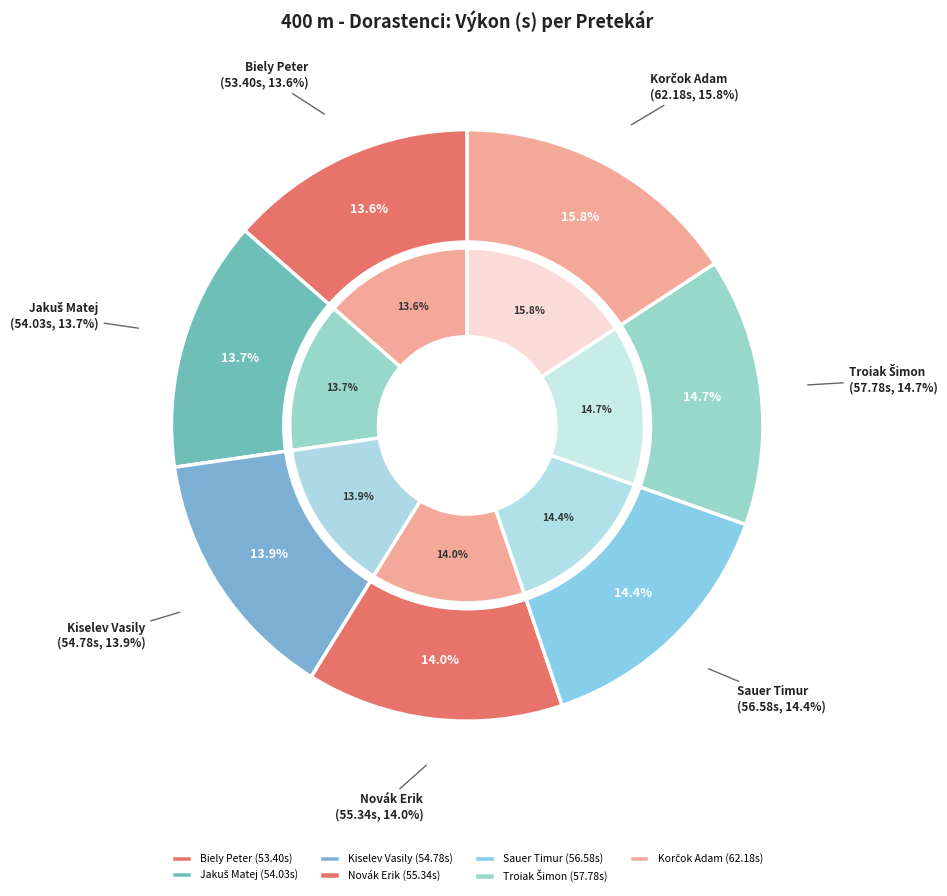

How many segments does this pie chart have?

7